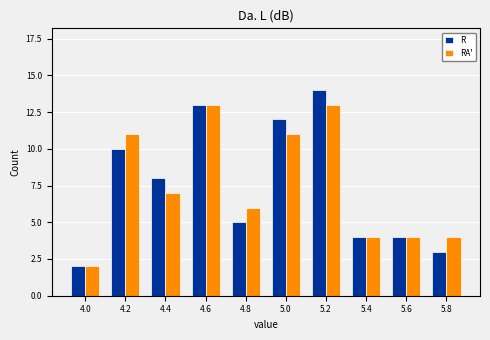

Reading left to right, extract all data points from this chart.

R: 4.0=2	4.2=10	4.4=8	4.6=13	4.8=5	5.0=12	5.2=14	5.4=4	5.6=4	5.8=3
RA': 4.0=2	4.2=11	4.4=7	4.6=13	4.8=6	5.0=11	5.2=13	5.4=4	5.6=4	5.8=4